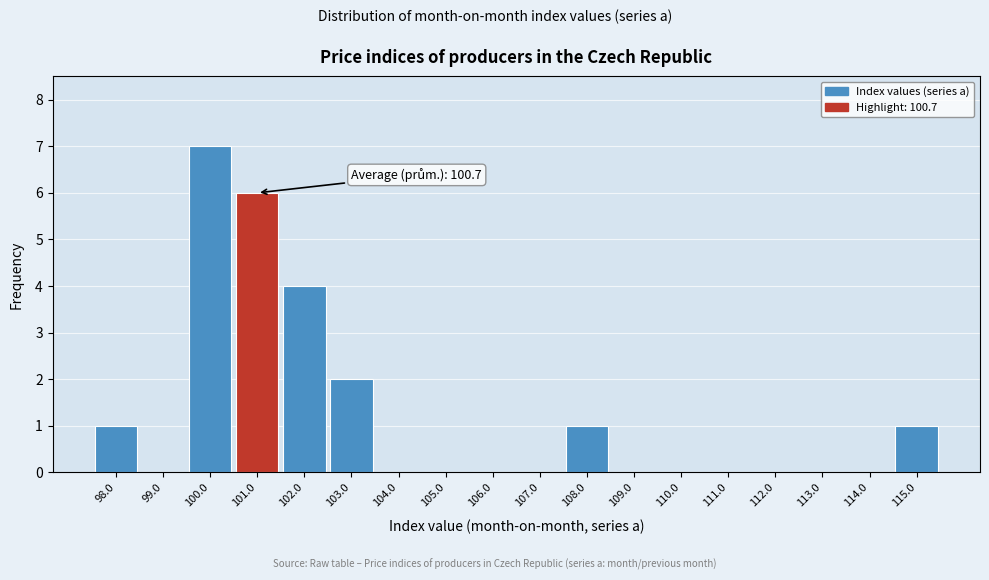

Over which range of the x-axis is the bar tallest?

99.5 to 100.5